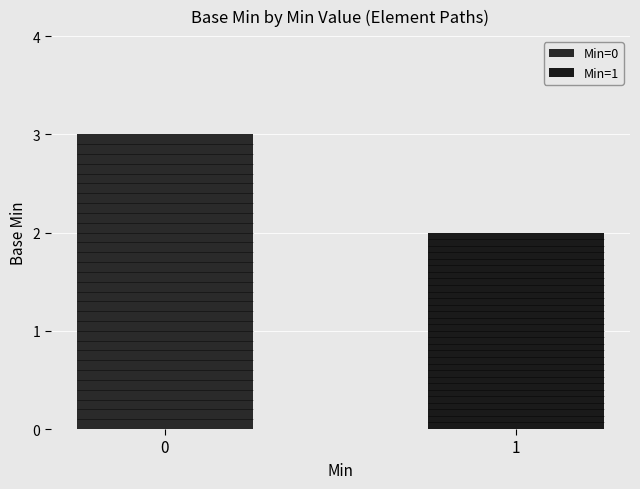

Reading left to right, transcribe all the data shown in this chart.

Min=0: 0=3	1=0
Min=1: 0=0	1=2